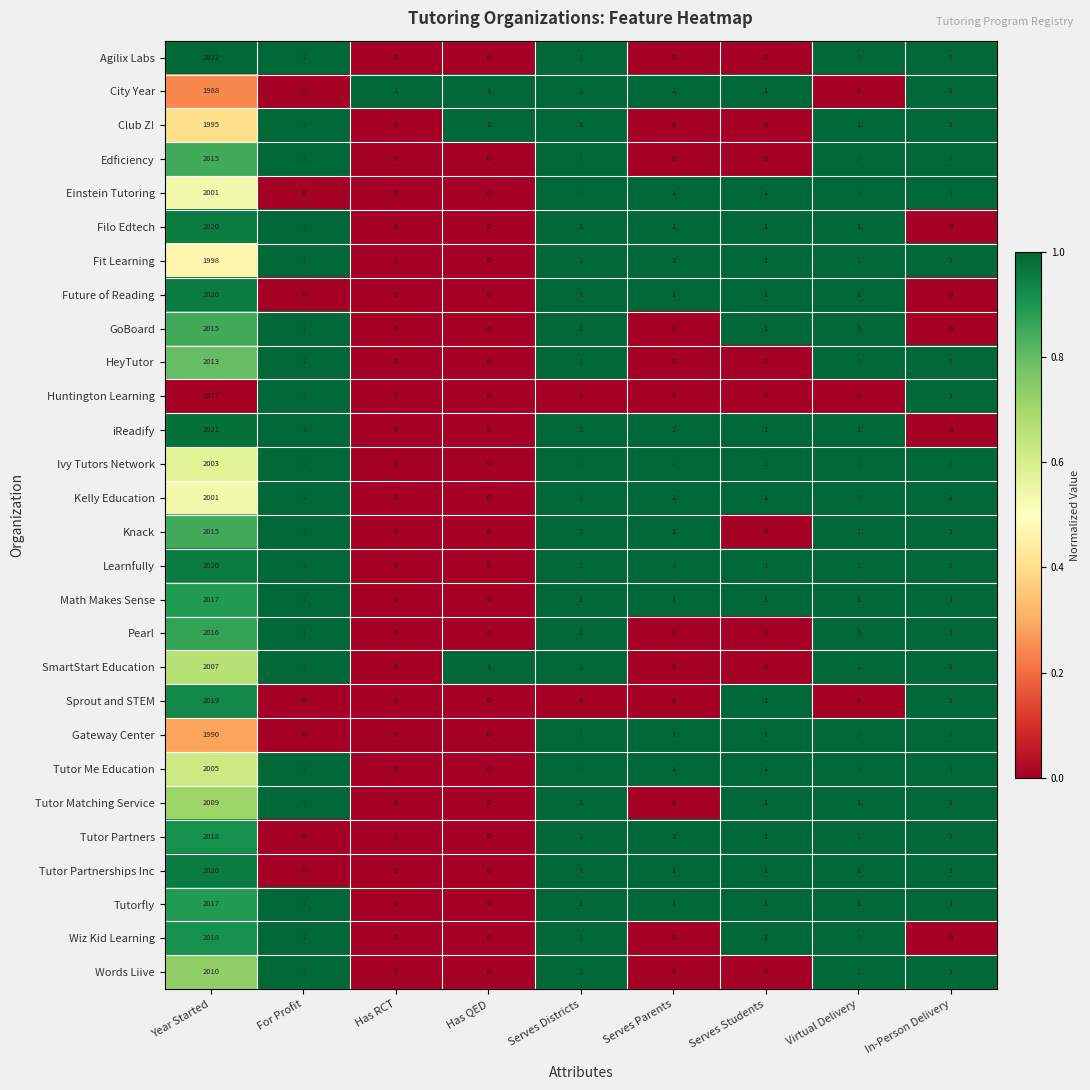

Which category has the highest value in the City Year series?

Year Started